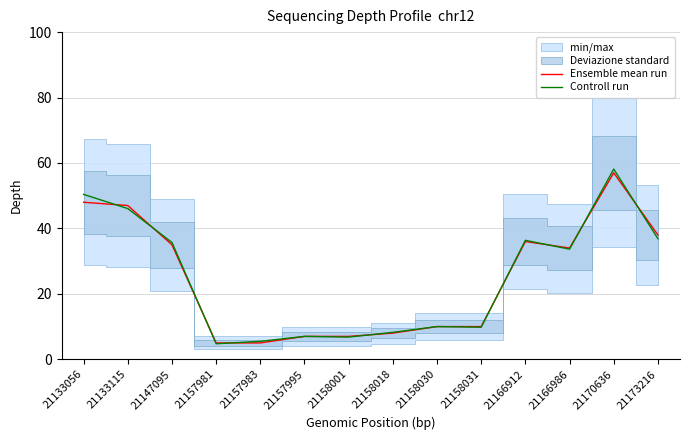

List the series in order of their overall mean, highest first.

Controll run, Ensemble mean run